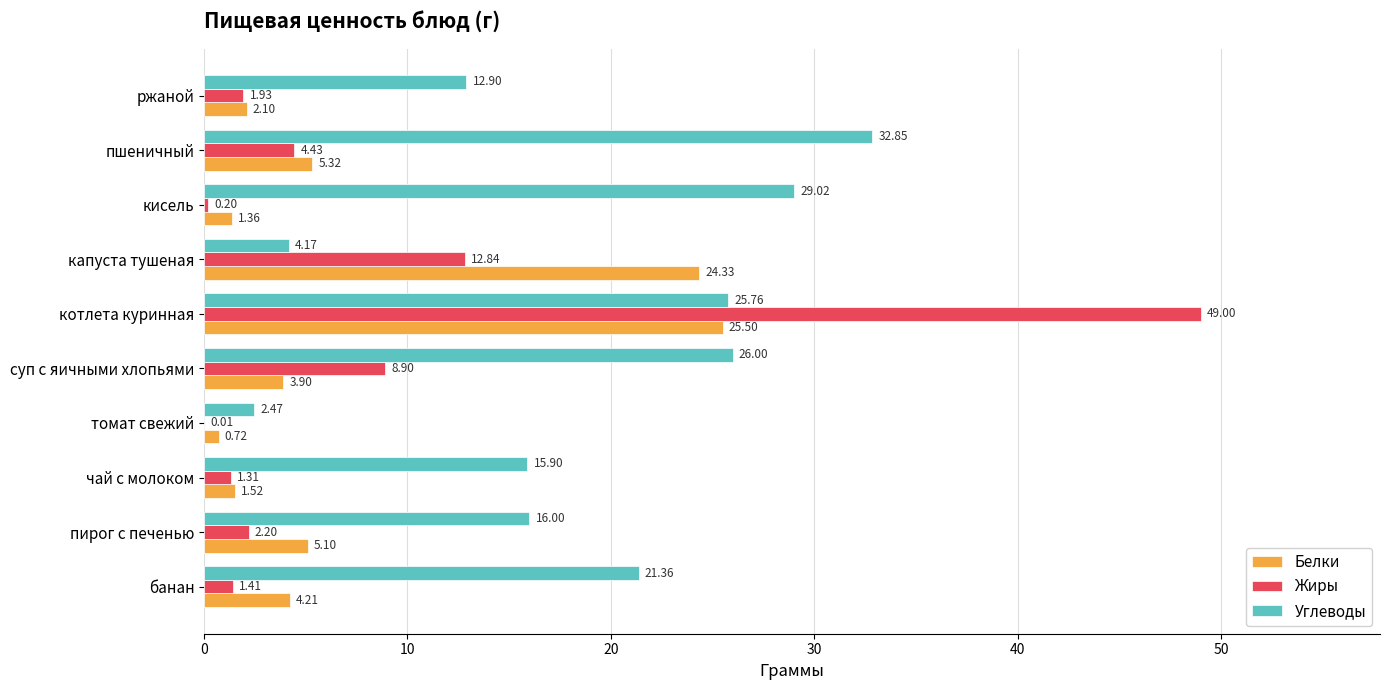

At which label is Углеводы closest to 17?

пирог с печенью